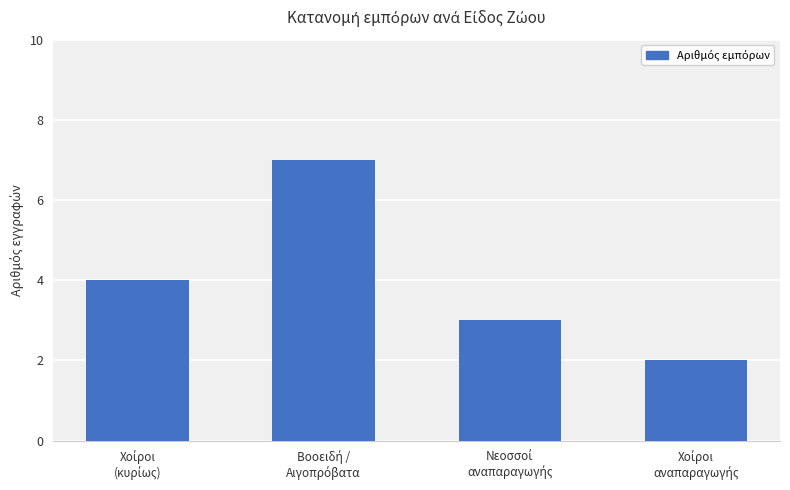

How many categories are shown in the chart?

4